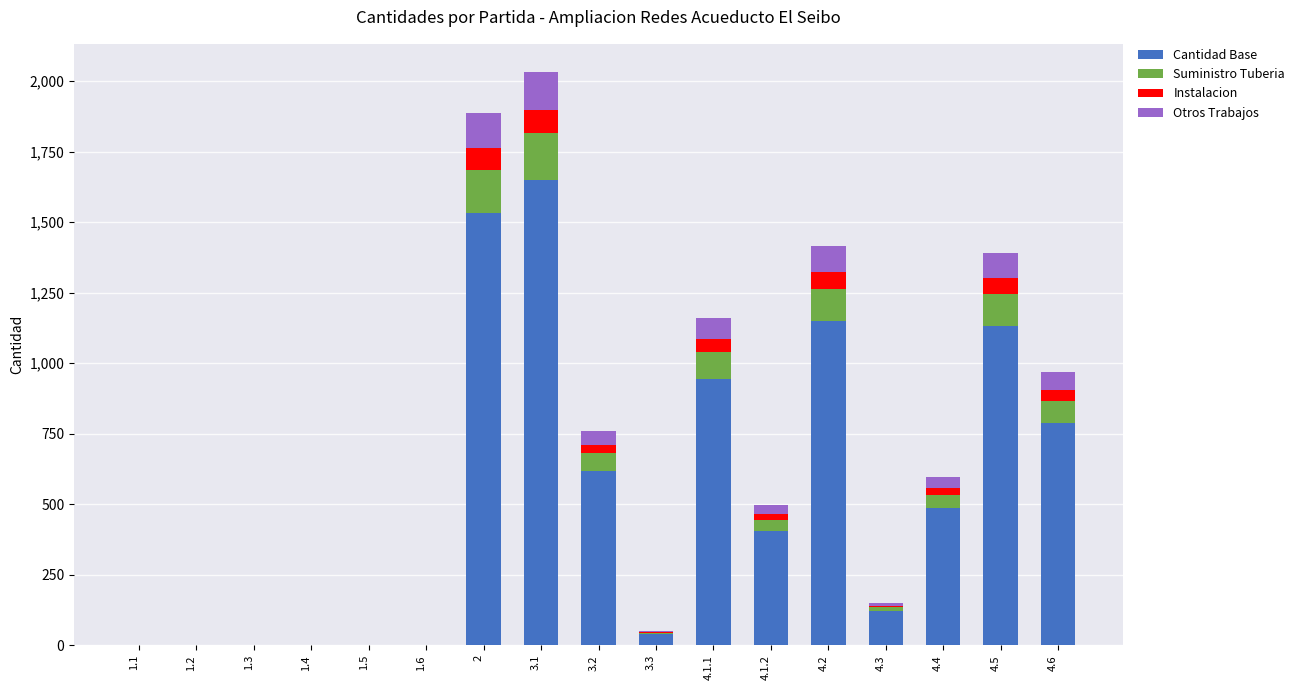

The value of Suministro Tuberia at 4.5 is 113.2. True or false?

True